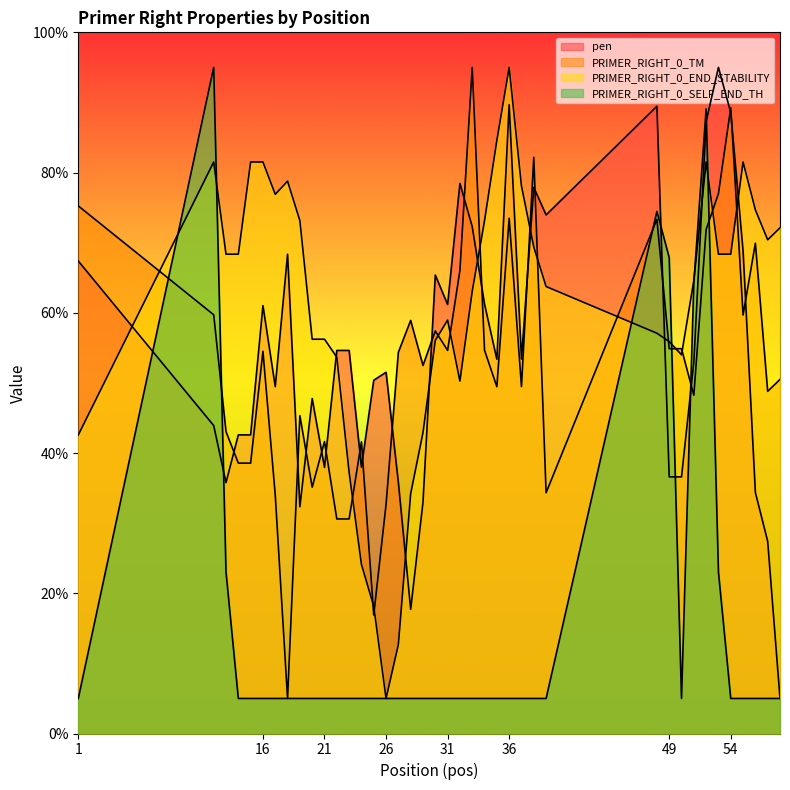

At 37, list the series in order from smallest to largest.

PRIMER_RIGHT_0_SELF_END_TH, PRIMER_RIGHT_0_TM, pen, PRIMER_RIGHT_0_END_STABILITY